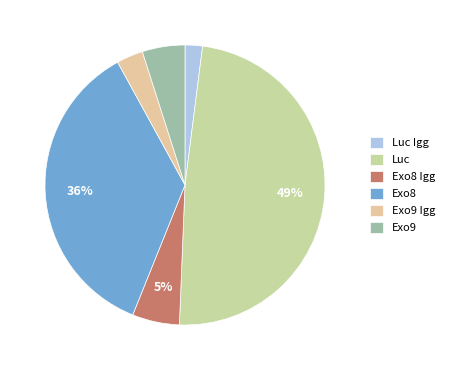

True or false: Exo8 Igg accounts for 5% of the total.

True